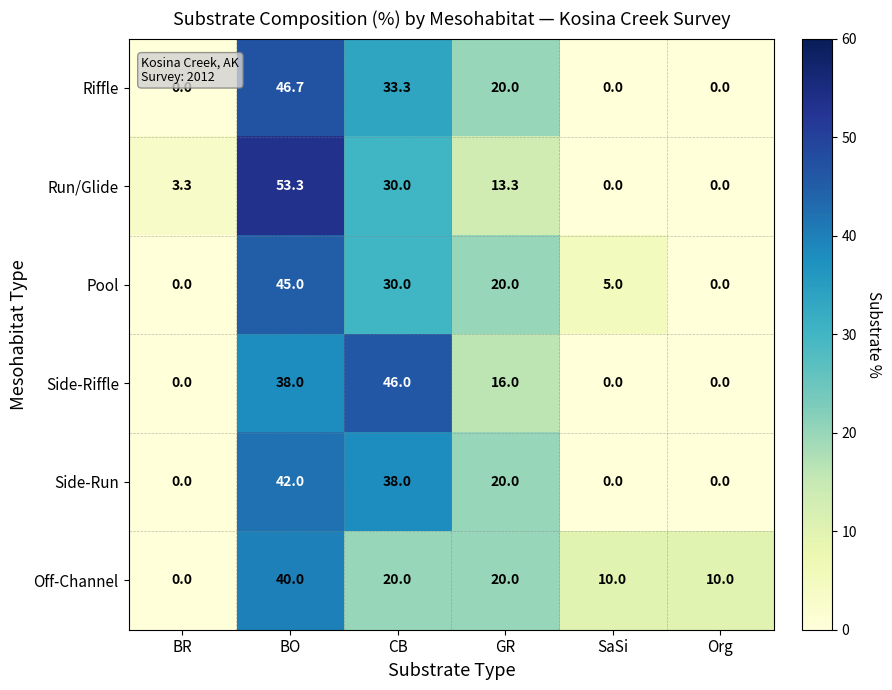

What is the total value across all series at Org?

10.0